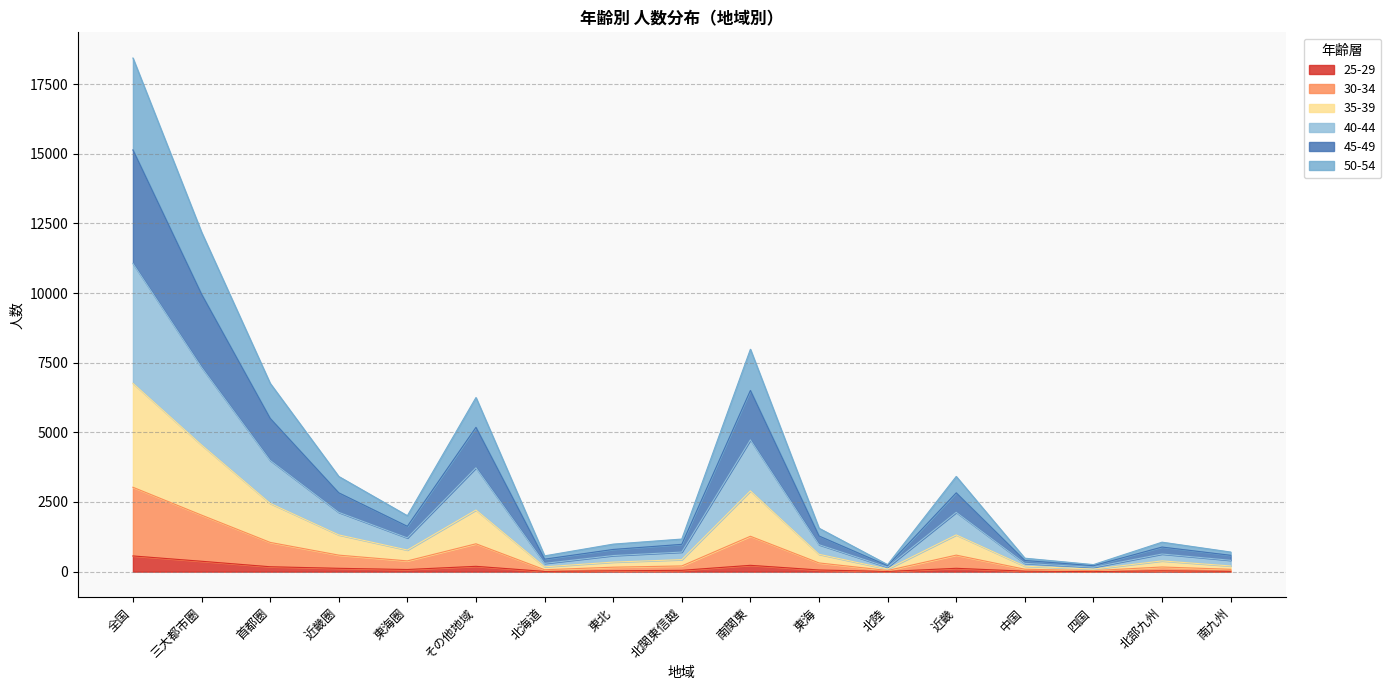

At which category is the sum across all series the highest?

全国